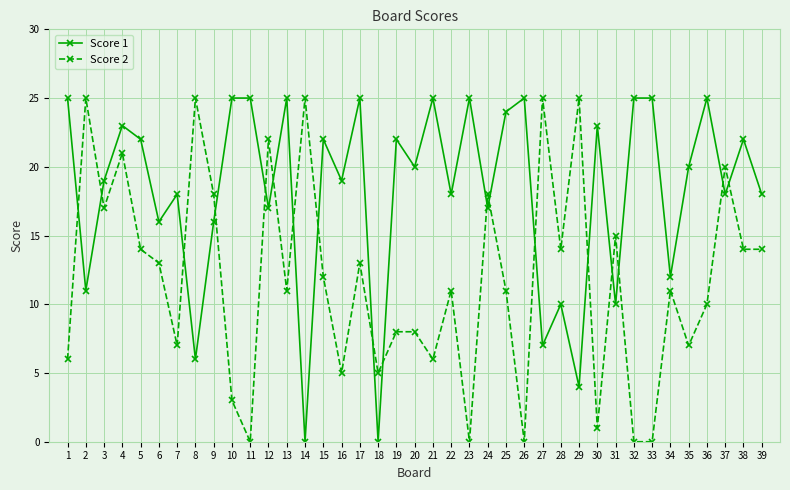

At 2, list the series in order from smallest to largest.

Score 1, Score 2